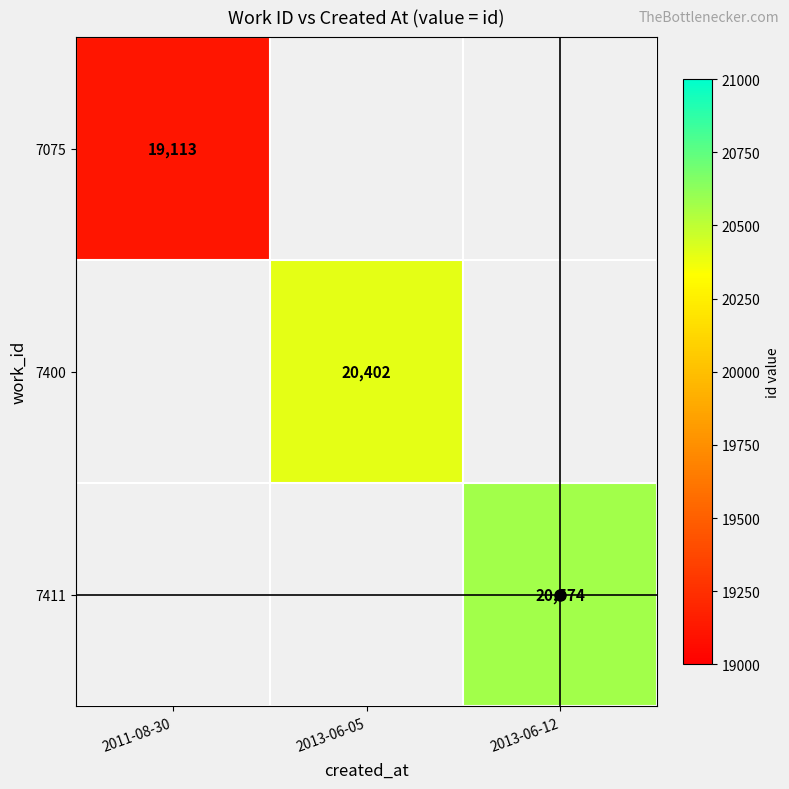

The value of 7075 at 2011-08-30 is 19113. True or false?

True